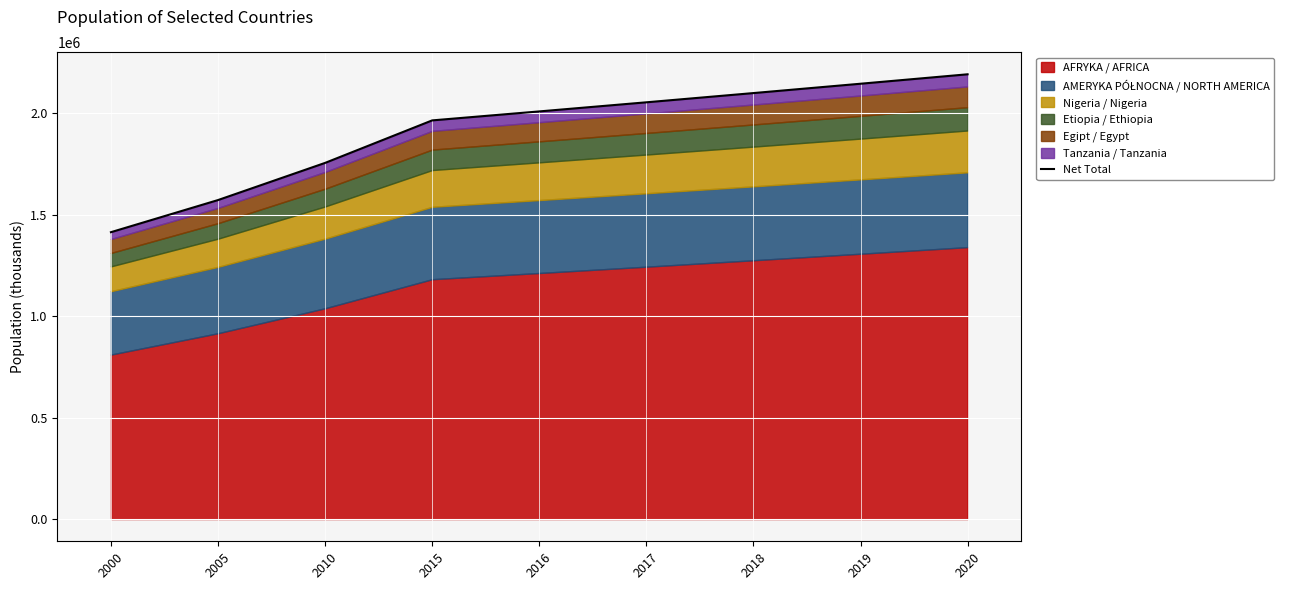

Which label corresponds to the smallest value in the chart?

2000